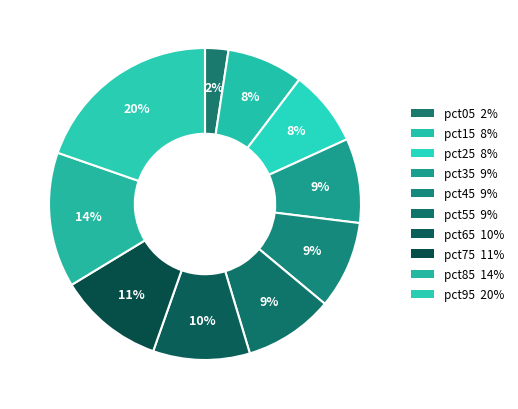

True or false: pct15 accounts for 8% of the total.

True